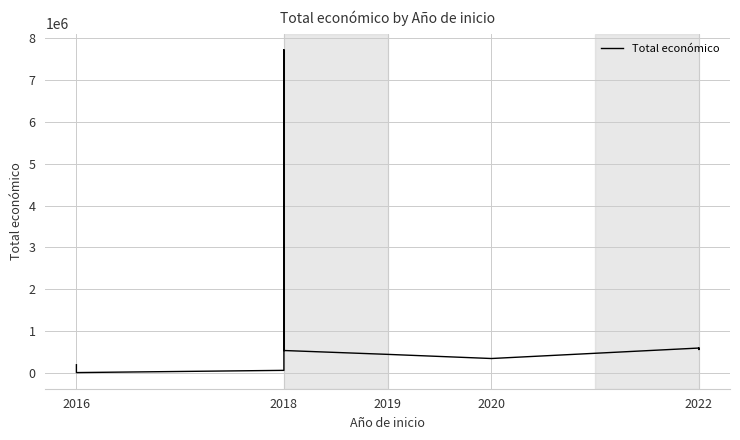

What is the value of the 1st point from the left?

199997